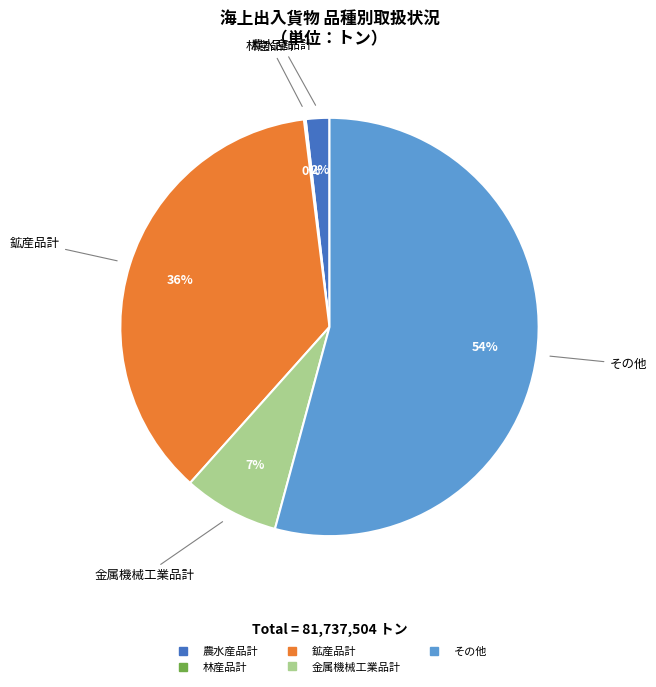

To the nearest percent, what is the average slice percentage?

20%